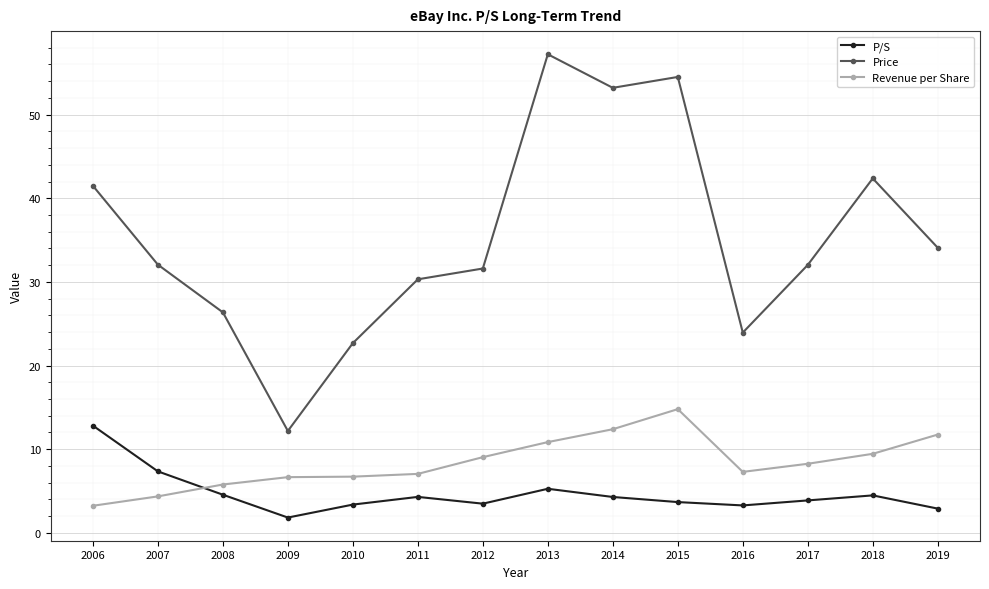

What are all the series names shown in the legend?

P/S, Price, Revenue per Share